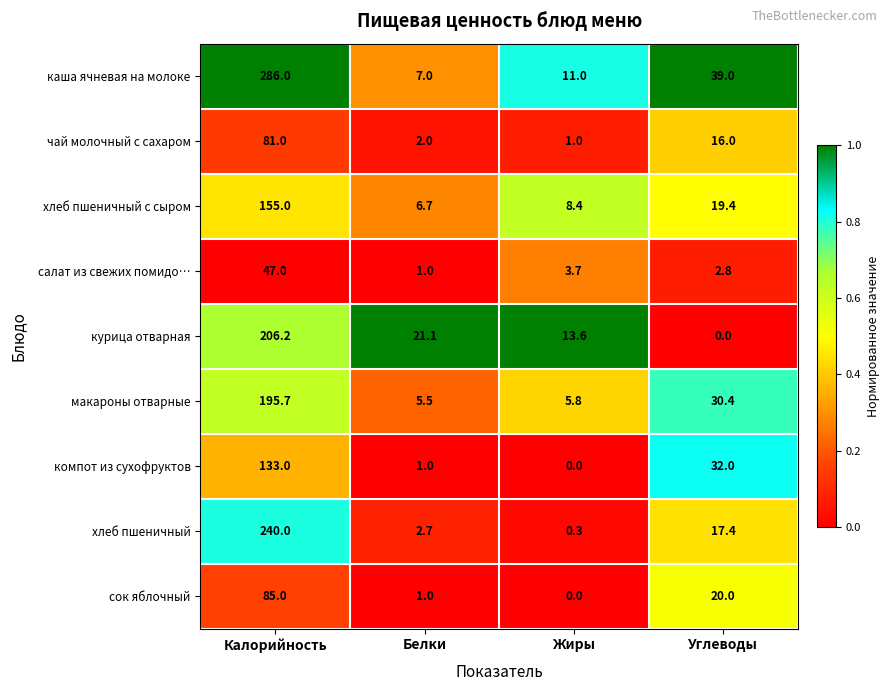

Which series has the widest spread of values?

каша ячневая на молоке